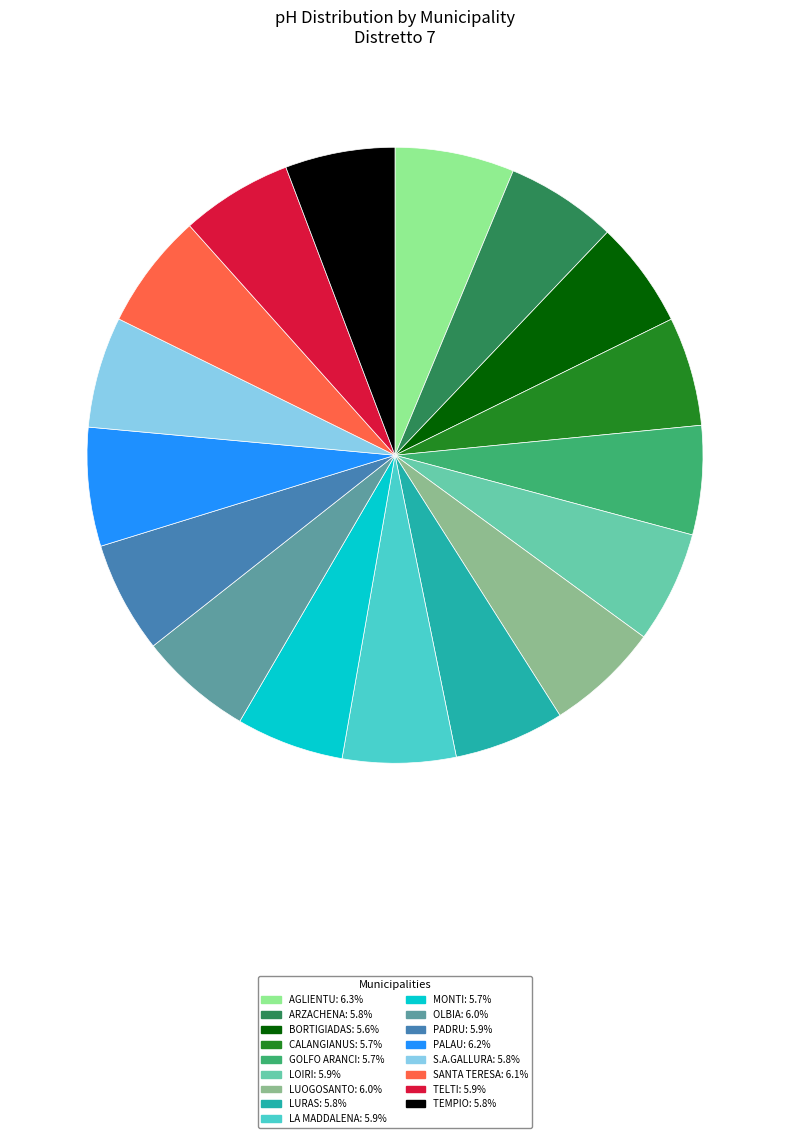

Is BORTIGIADAS the majority of the pie?

No